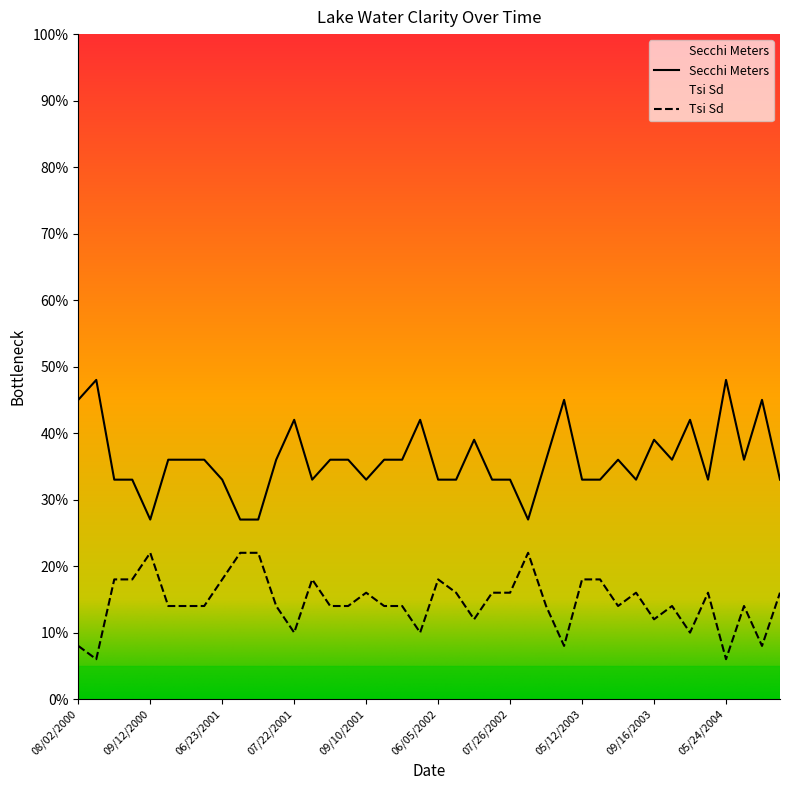

What is the label of the 8th point from the left?

05/12/2001